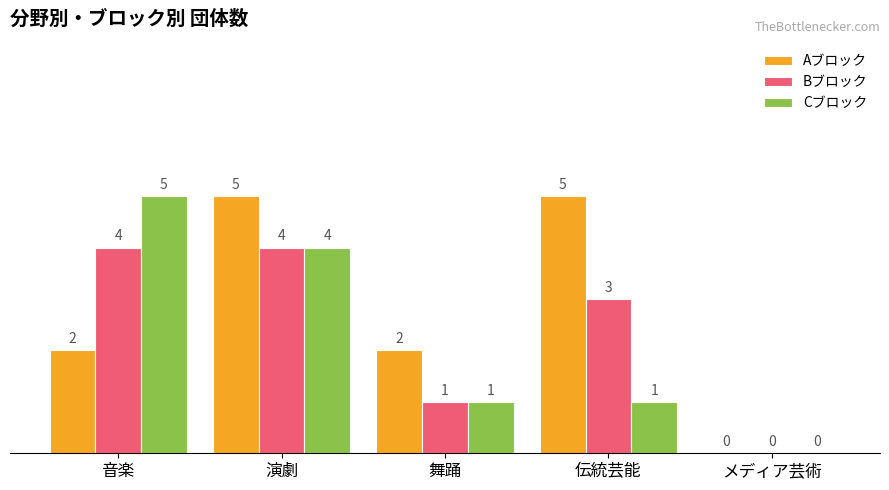

What is the total value across all series at 音楽?

11